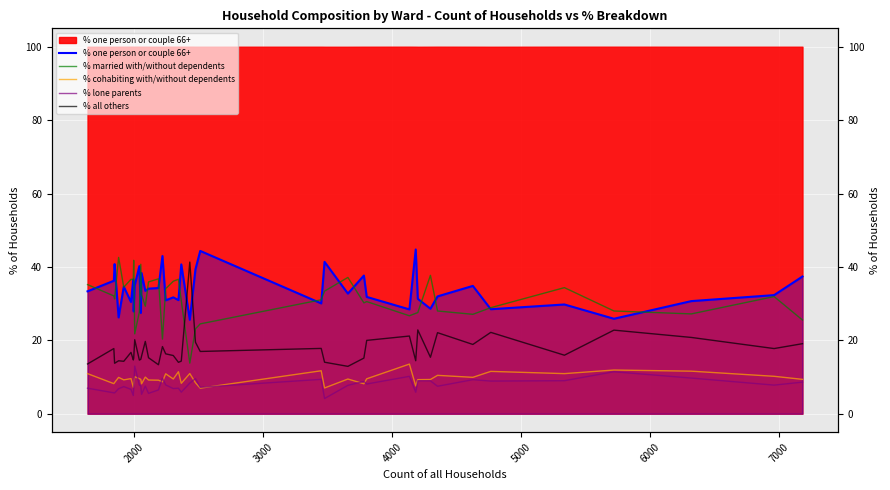

Reading right to left, what are all the values shown in this chart?

% one person or couple 66+: 37.4	32.3	30.7	25.9	29.8	28.5	34.8	32.0	28.6	31.3	44.8	28.4	31.8	37.6	32.7	41.4	30.1	44.4	39.4	25.6	40.7	31.0	31.7	30.9	43.0	34.2	34.1	33.5	38.3	27.5	40.2	35.0	27.9	36.6	30.4	34.6	26.2	40.8	36.2	33.4
% married with/without dependents: 25.5	31.9	27.2	28.0	34.4	28.9	27.1	28.0	37.7	27.6	27.4	26.7	30.6	30.2	37.1	33.4	31.1	24.5	23.1	13.8	30.8	36.6	36.1	34.1	20.3	36.8	35.9	29.3	32.5	40.7	27.8	21.8	41.8	36.5	36.6	34.5	42.6	31.3	32.1	35.2
% cohabiting with/without dependents: 9.4	10.2	11.6	11.9	10.9	11.5	9.9	10.5	9.3	9.3	7.6	13.5	9.5	8.2	9.5	7.0	11.7	7.0	8.4	10.9	8.3	11.4	9.5	10.9	8.7	9.1	9.2	10.0	8.2	9.4	9.6	10.1	8.3	7.2	9.6	9.2	9.9	8.5	8.2	10.9
% lone parents: 8.6	7.8	9.7	11.4	9.0	8.9	9.3	7.5	9.0	9.0	5.9	10.2	8.1	8.8	7.7	4.1	9.4	7.2	9.6	8.3	5.9	7.0	6.9	7.8	9.7	6.5	5.5	7.5	5.3	7.6	7.8	13.0	6.9	5.0	6.6	7.4	6.8	5.7	5.7	7.0
% all others: 19.1	17.8	20.8	22.8	15.9	22.2	18.9	22.1	15.4	22.8	14.4	21.2	20.0	15.2	12.9	14.0	17.8	17.0	19.5	41.3	14.3	14.0	15.9	16.3	18.3	13.3	15.3	19.7	15.7	14.8	14.6	20.2	15.1	14.7	16.7	14.3	14.4	13.8	17.8	13.6